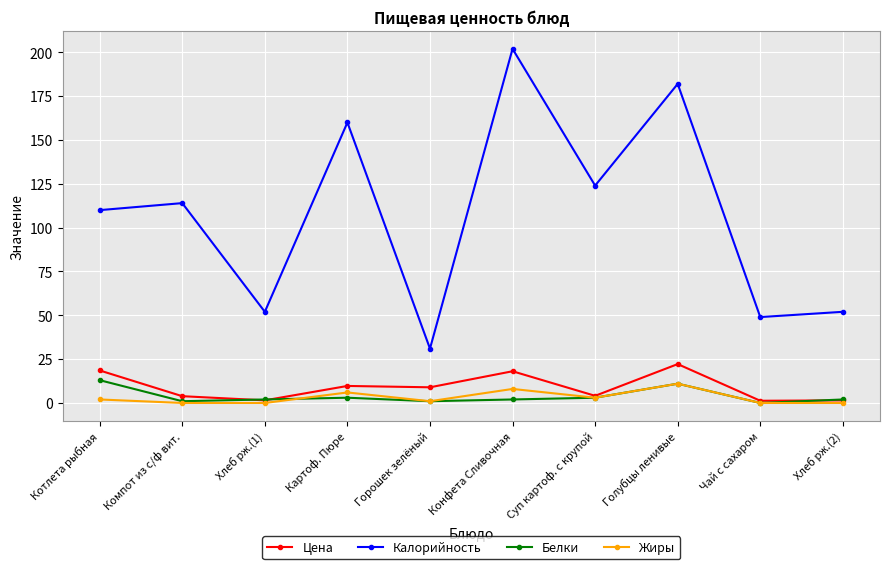

How many interior local peaks does the Жиры series have?

3